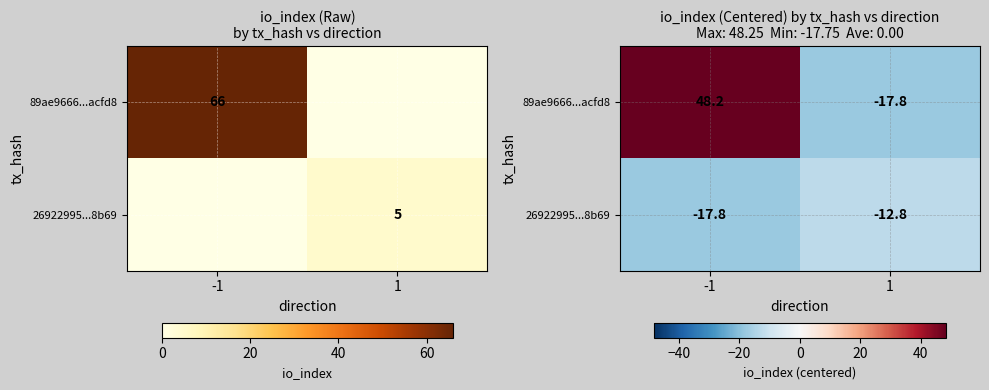

Between -1 and 1, which is larger?

-1